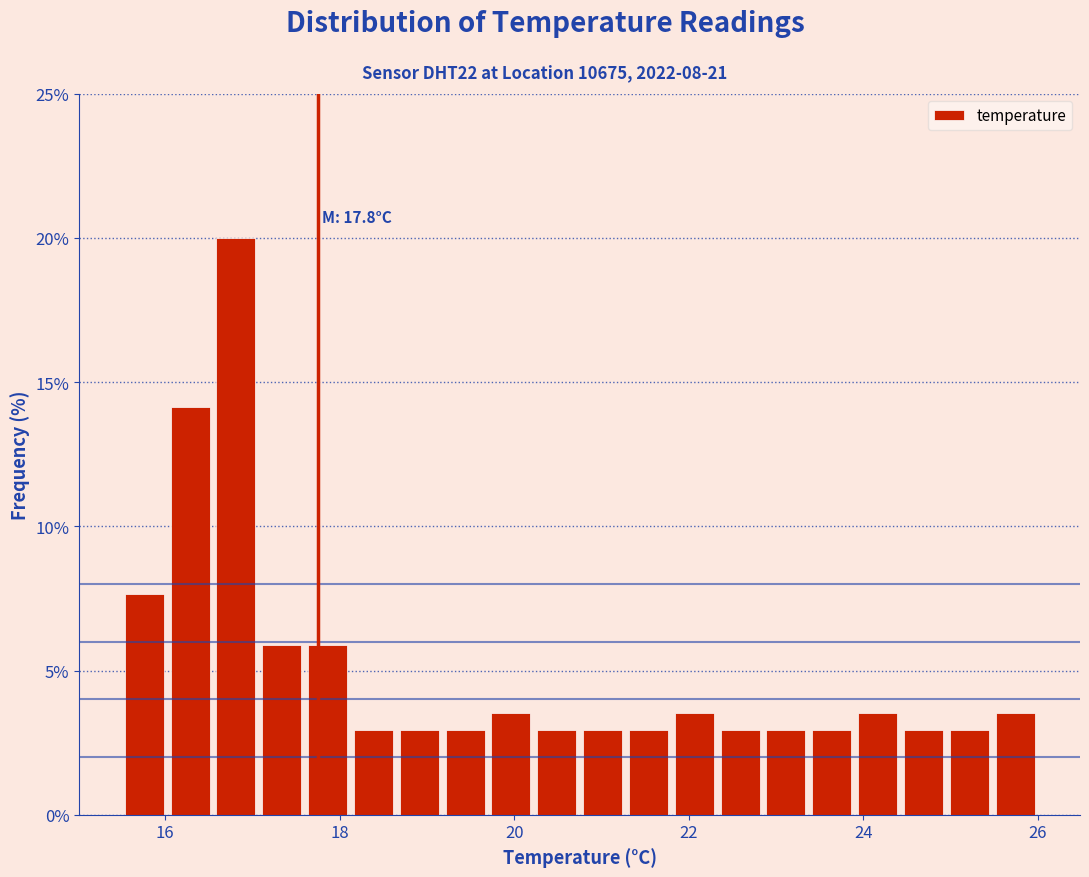

Around what value on the x-axis is the tallest bar? Give the approximate position of its centre, as read against the axis.

16.8